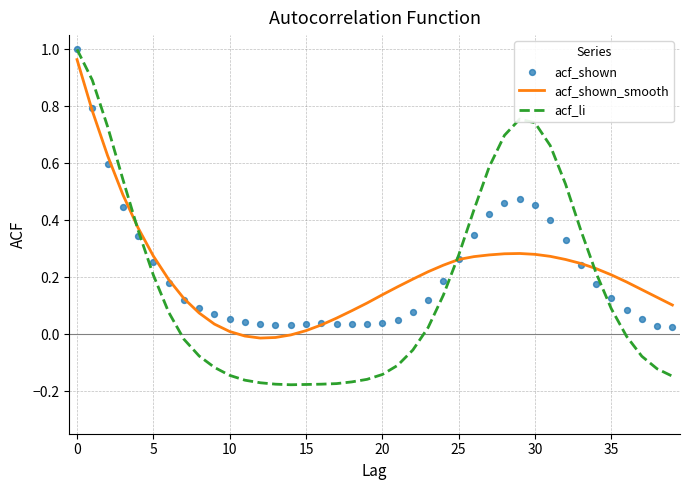

Which series has the largest total across all categories?

acf_shown